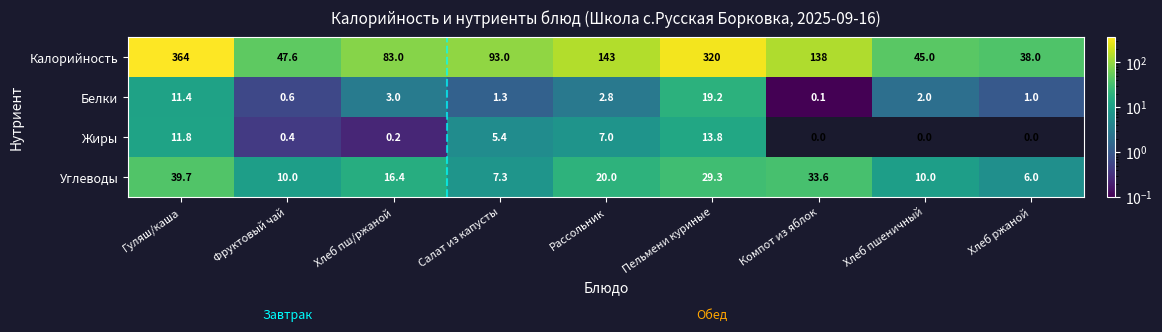

Which category has the lowest value in the Углеводы series?

Хлеб ржаной